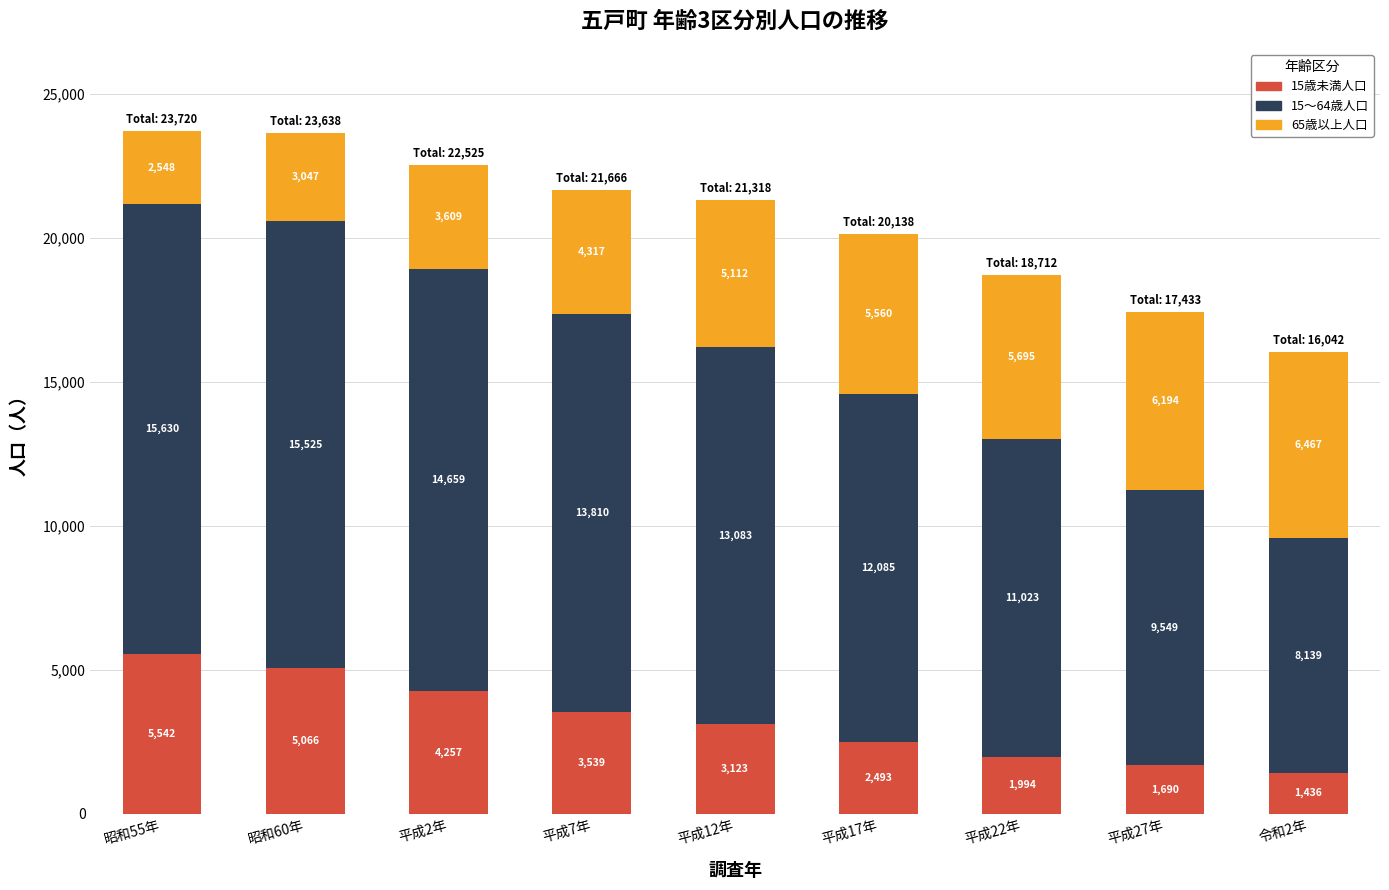

Which category has the lowest value in the 15歳未満人口 series?

令和2年